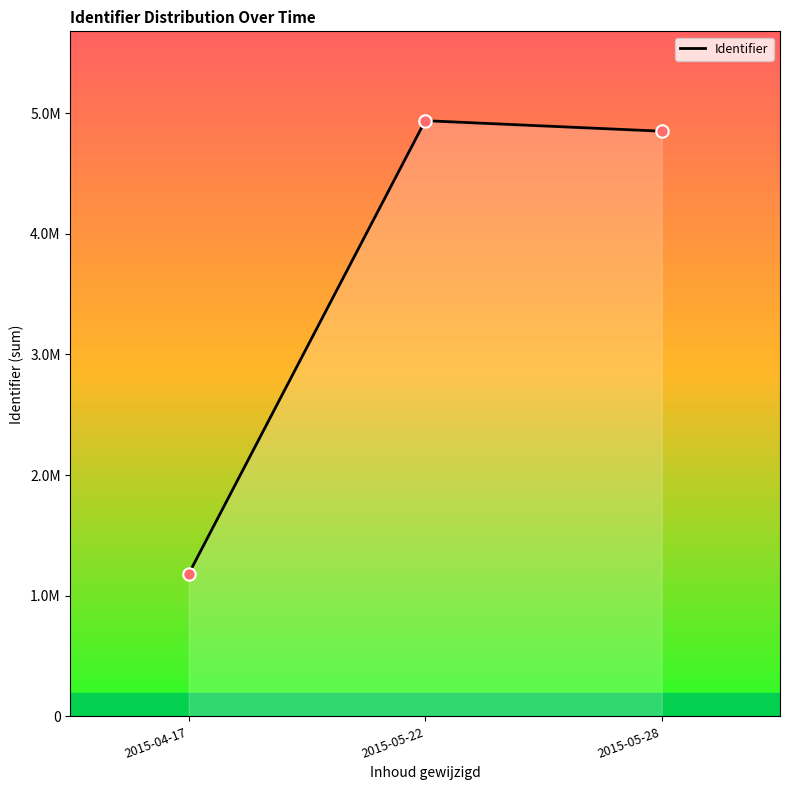

Is this an area chart (filled region under the line)?

Yes